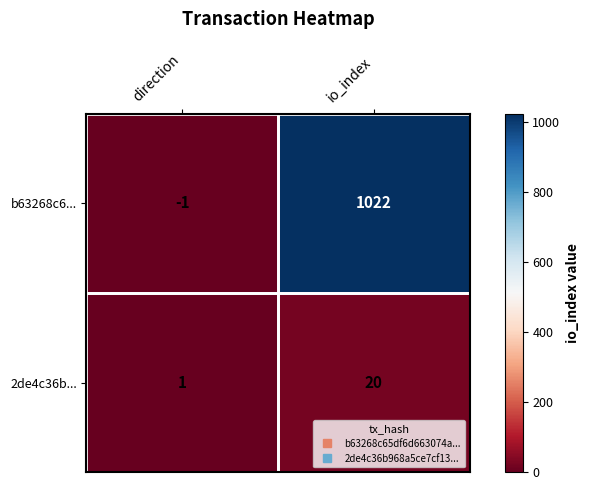

What is the sum of all 2de4c36b... values?

21